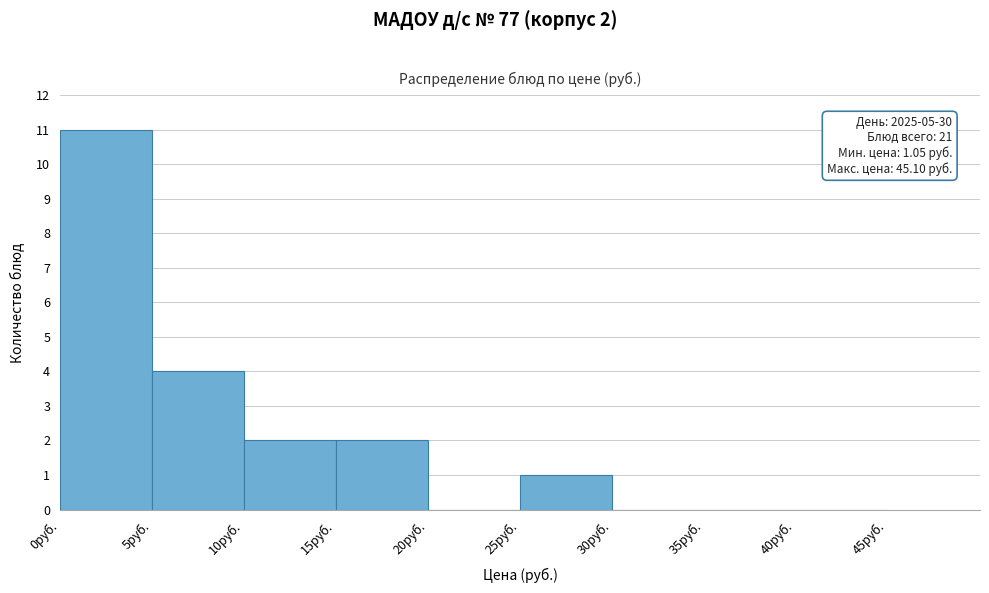

Which range on the x-axis has the tallest bar?

0 to 5